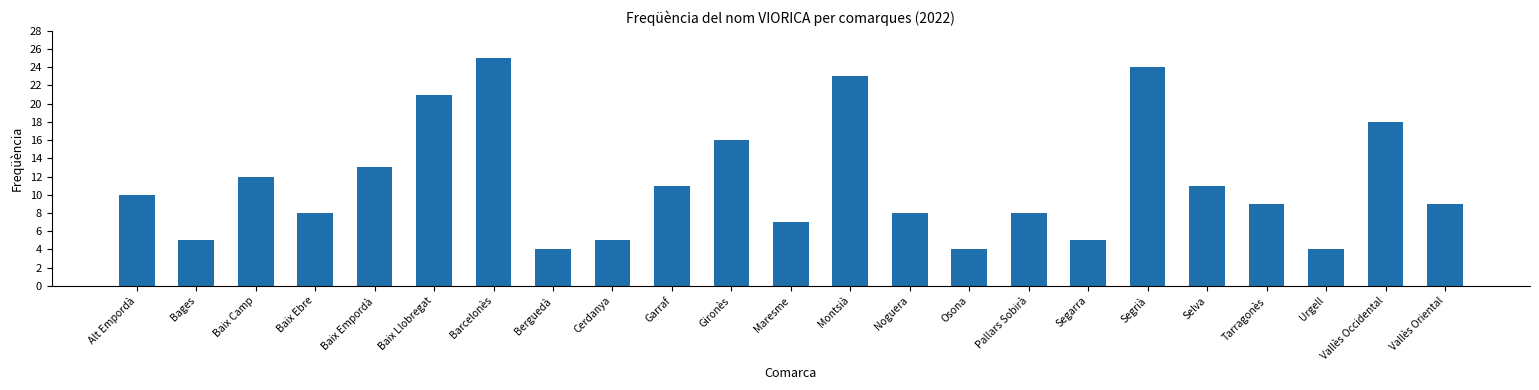

How many data points does each series have?

23